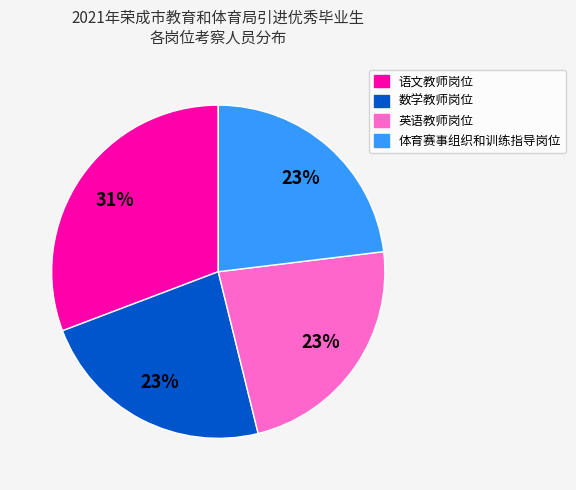

How many segments does this pie chart have?

4